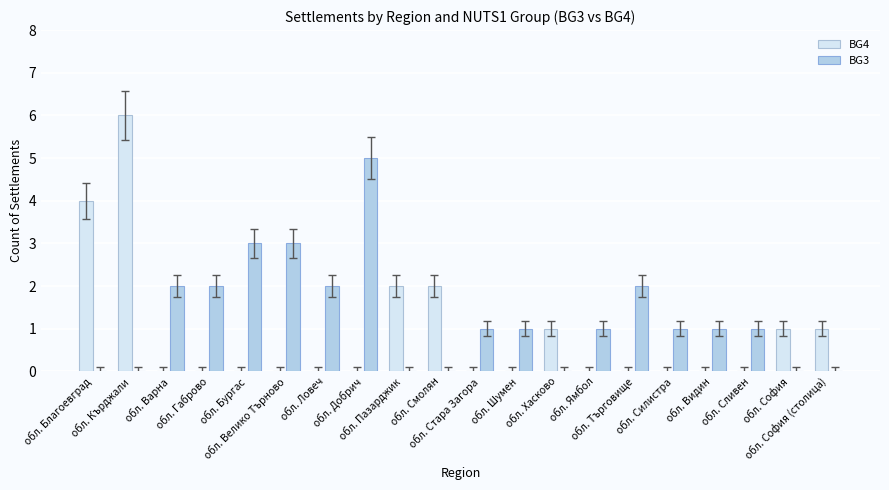

What is the greatest value displayed?

6